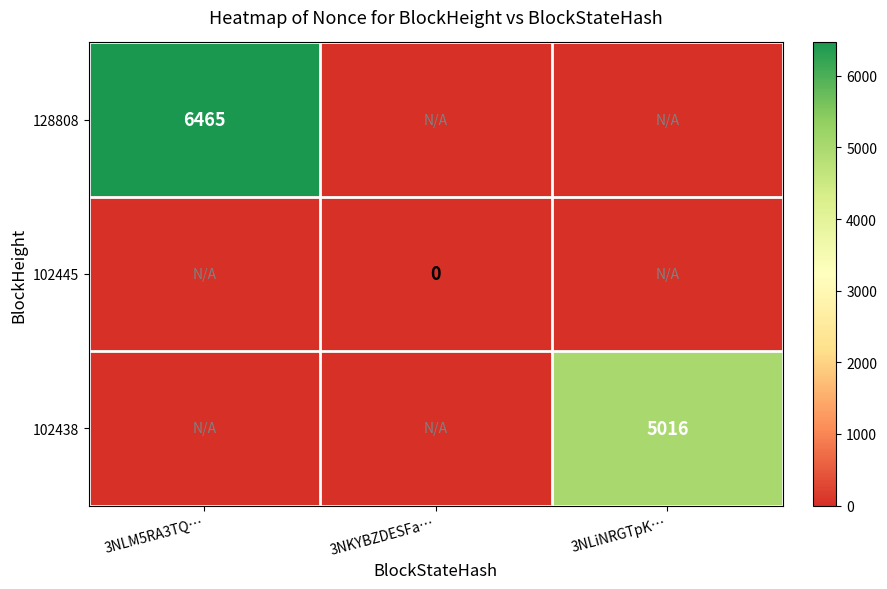

At which category is the sum across all series the highest?

3NLM5RA3TQ…